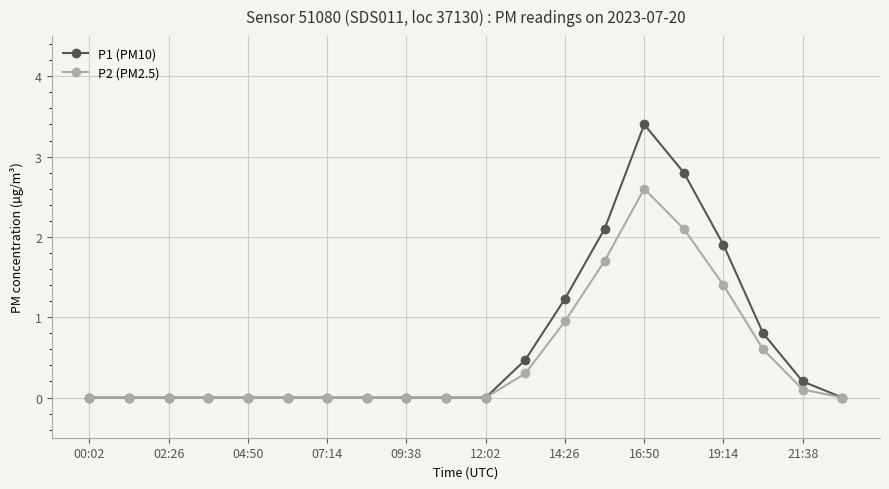

Rank the series by their maximum value, from lowest to highest.

P2 (PM2.5), P1 (PM10)